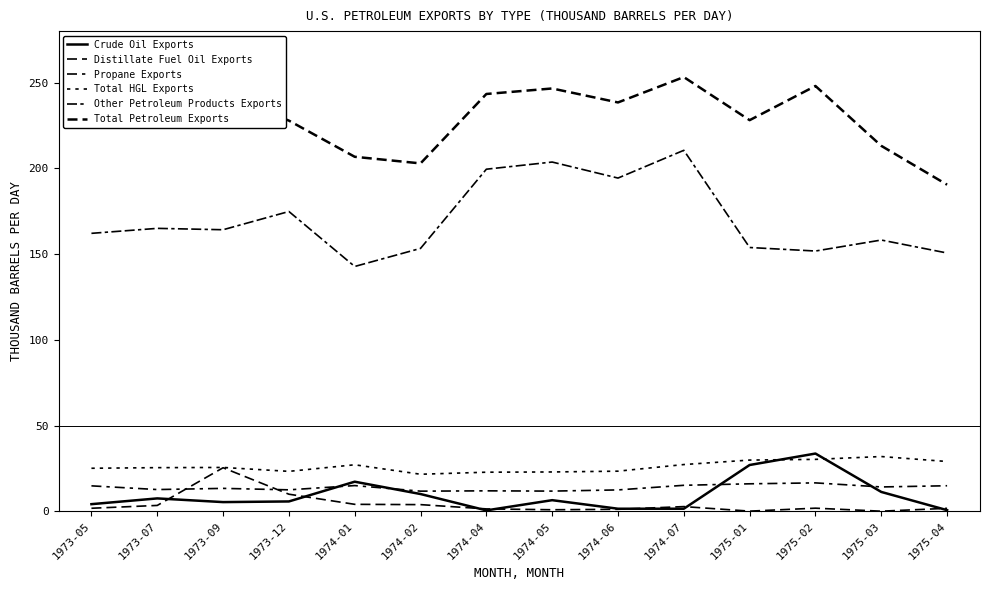

What is the approximate value of Distillate Fuel Oil Exports at 1974-01?

4.0